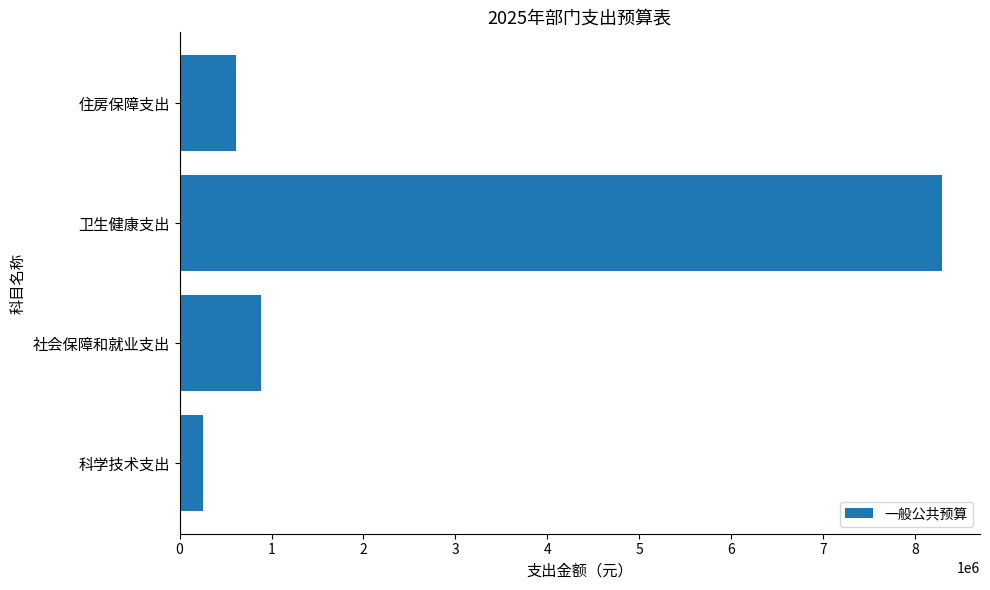

At which category does the chart reach its peak across all series?

卫生健康支出